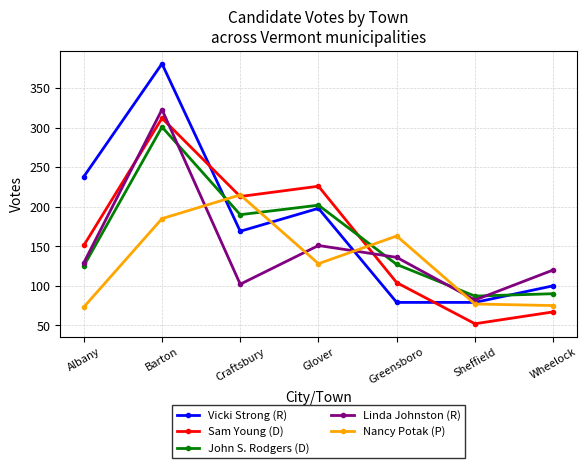

What is the total value across all series at Greensboro?

609